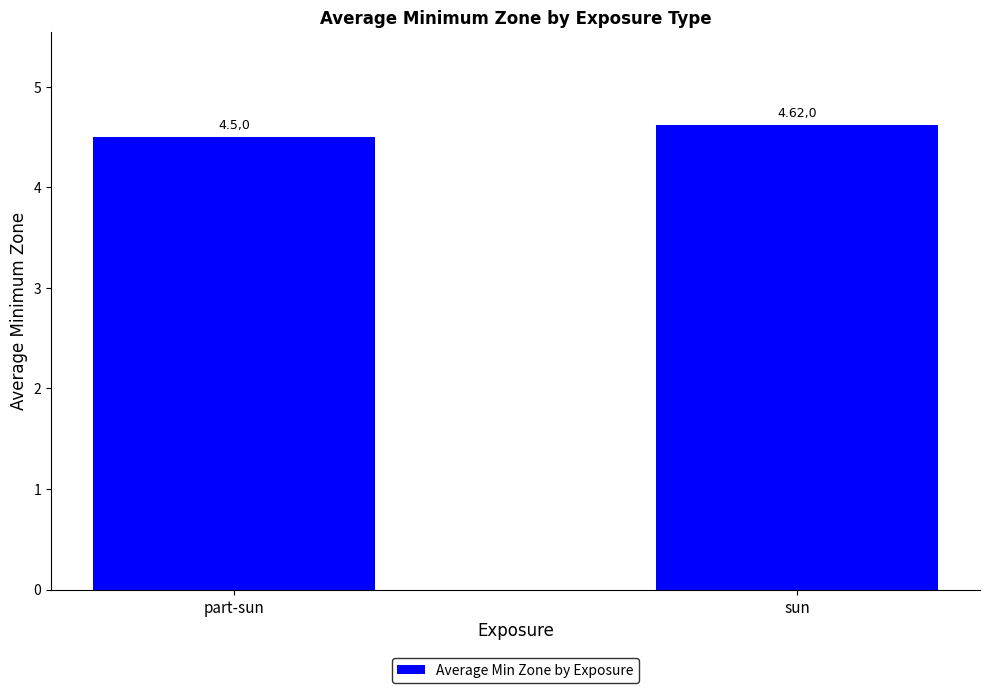

Are the bars horizontal?

No